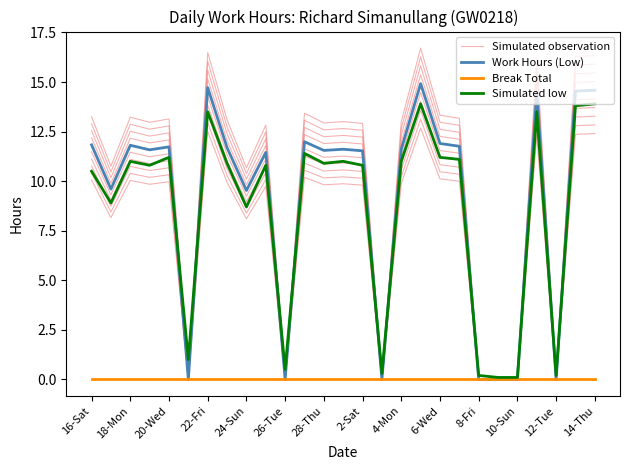

Count the number of categories in the chart.

27